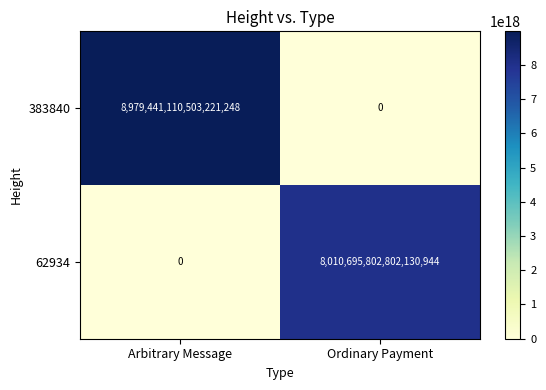

At which category does the chart reach its peak across all series?

Arbitrary Message